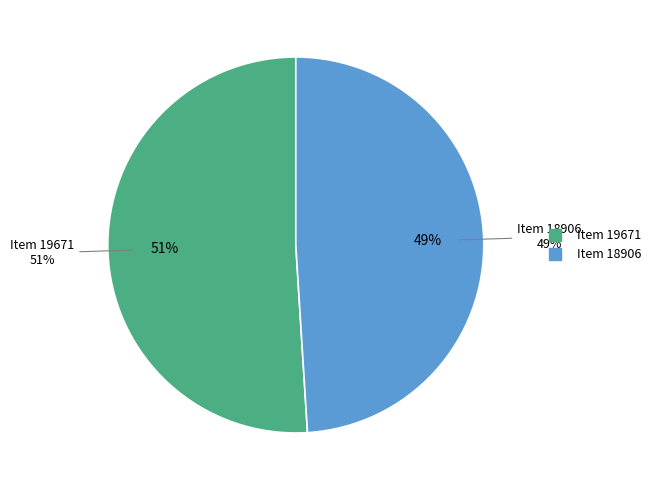

What percentage is NOT represented by Item 18906?

51.0%